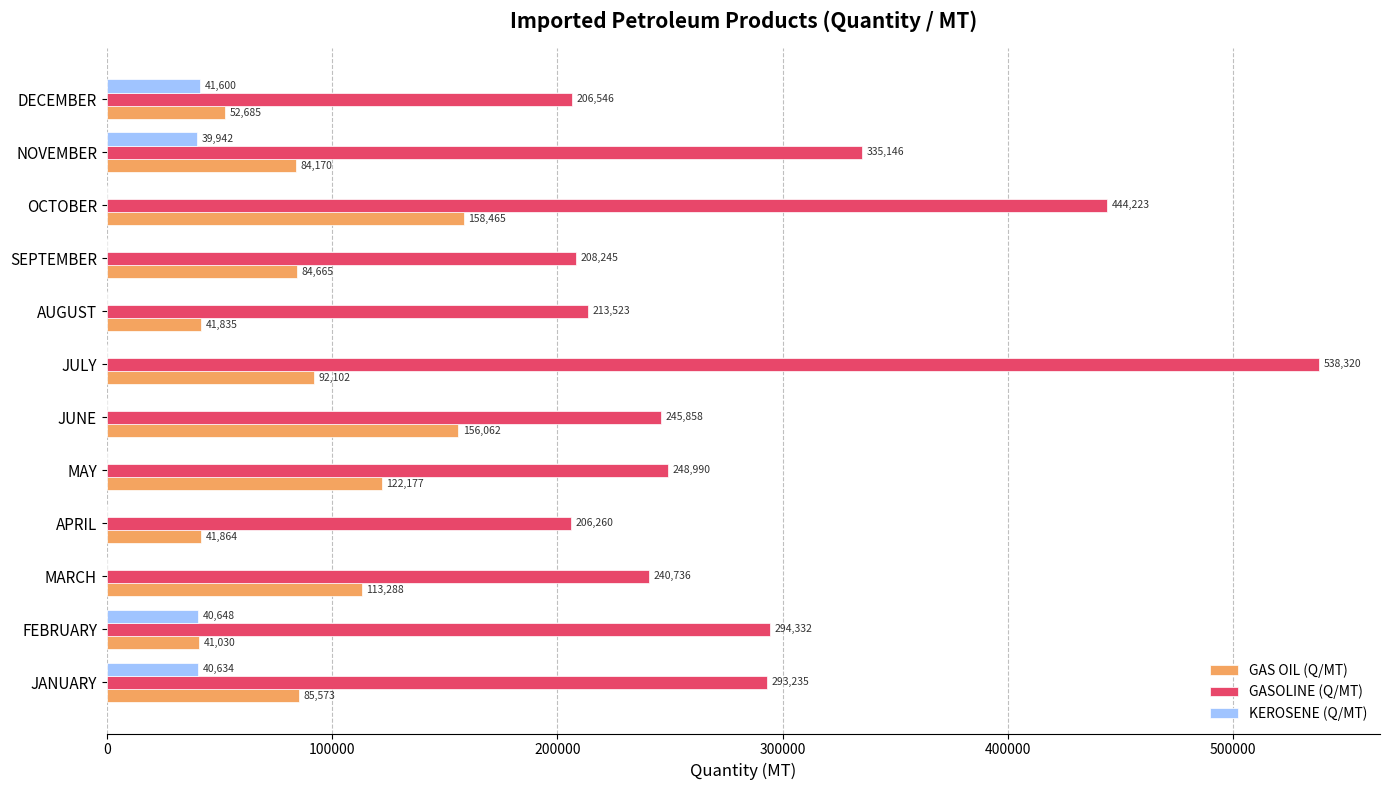

Where is KEROSENE (Q/MT) nearest to the value 20800?

NOVEMBER